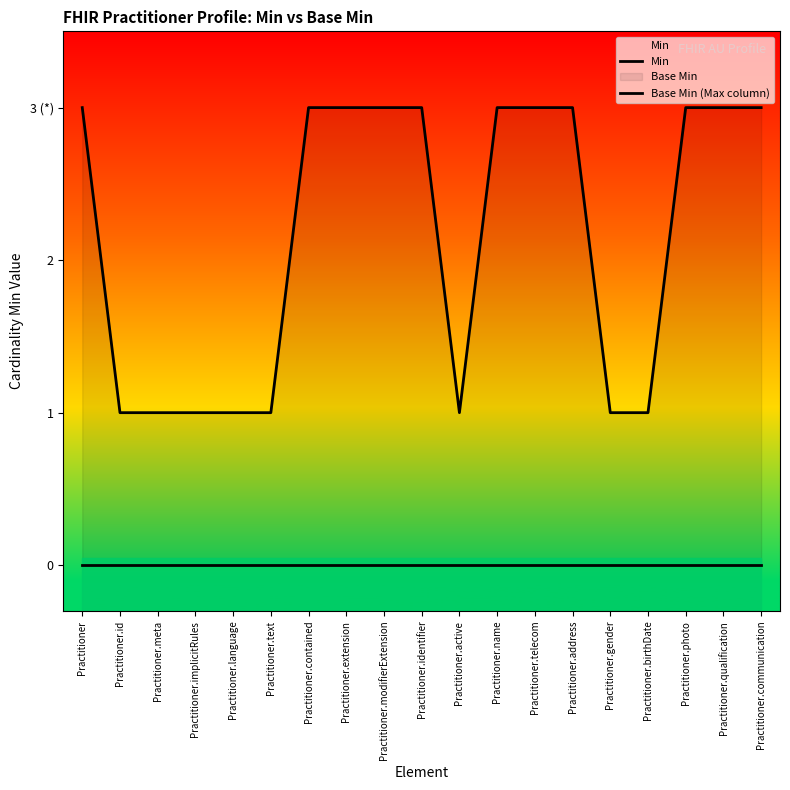

What is the maximum value shown in the chart?

3